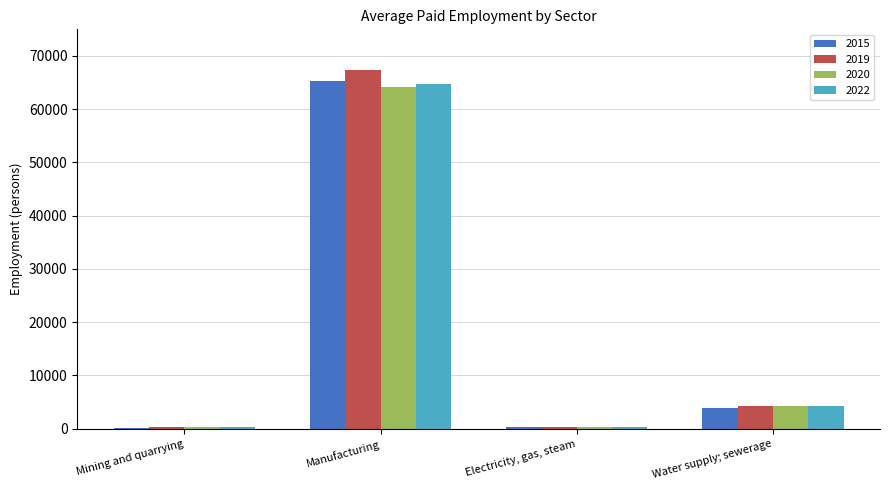

Which series changed the most between Manufacturing and Water supply; sewerage?

2019